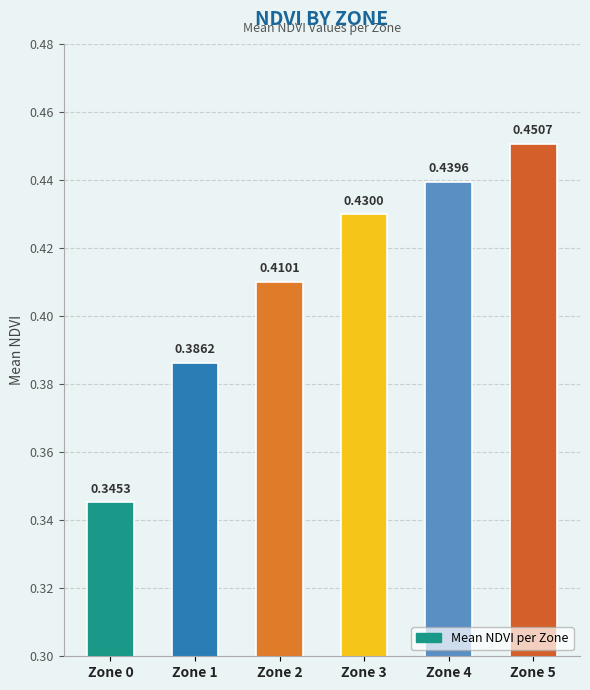

Which category has the lowest value across all series?

Zone 0